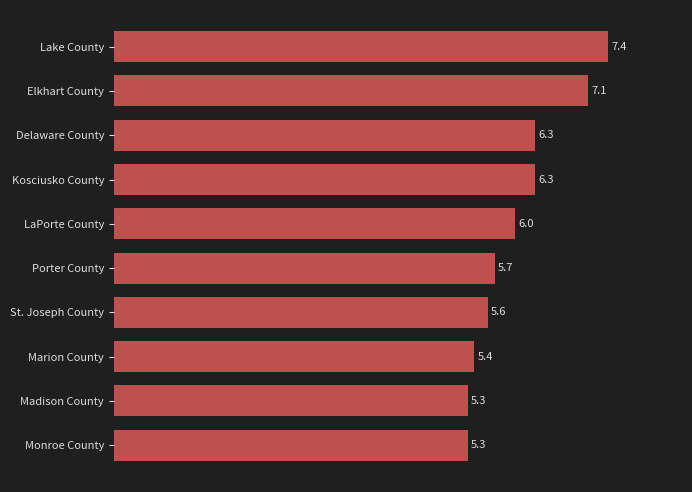

Reading bottom to top, what are all the values shown in this chart?

Monroe County=5.3	Madison County=5.3	Marion County=5.4	St. Joseph County=5.6	Porter County=5.7	LaPorte County=6.0	Kosciusko County=6.3	Delaware County=6.3	Elkhart County=7.1	Lake County=7.4